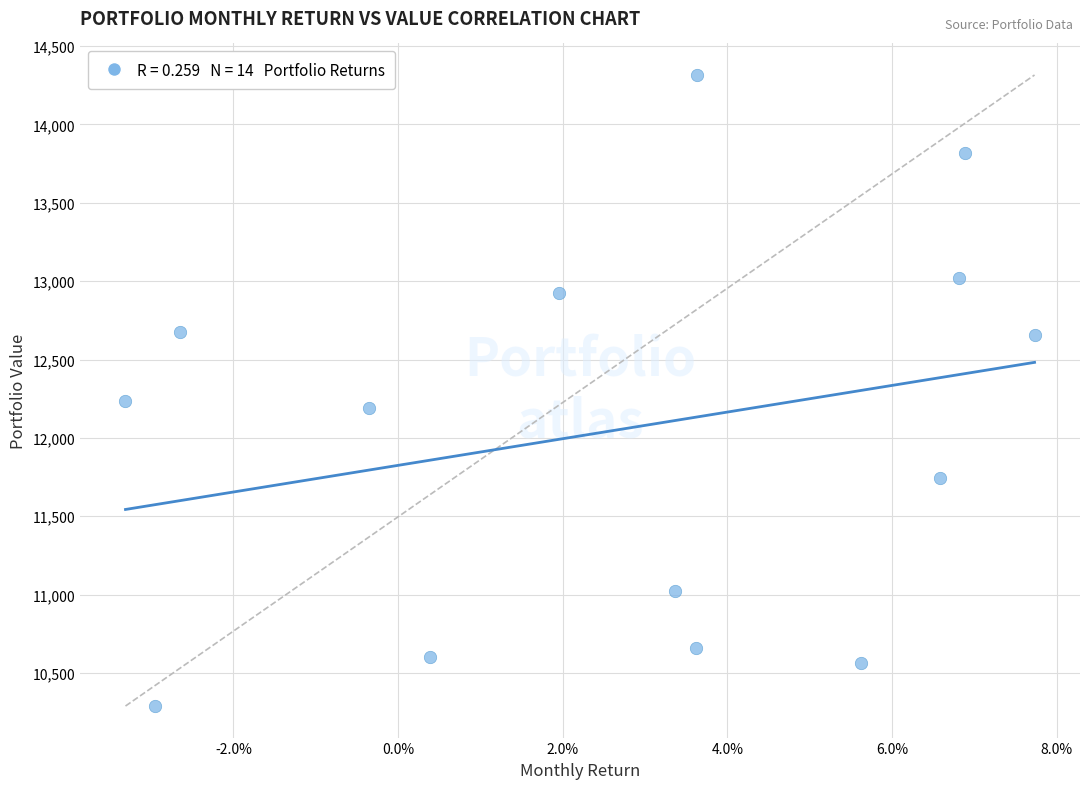

What is the range of Y values (max minus min)?

4026.6